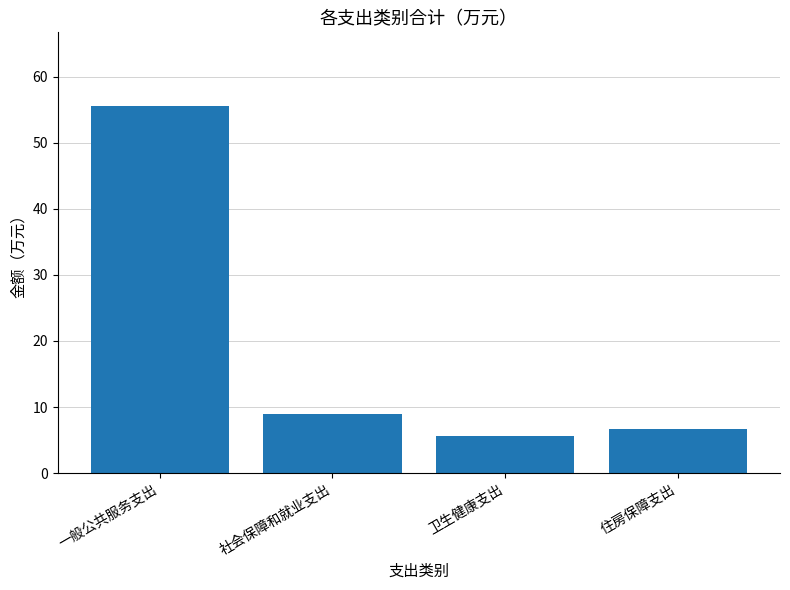

Does the chart contain any negative values?

No